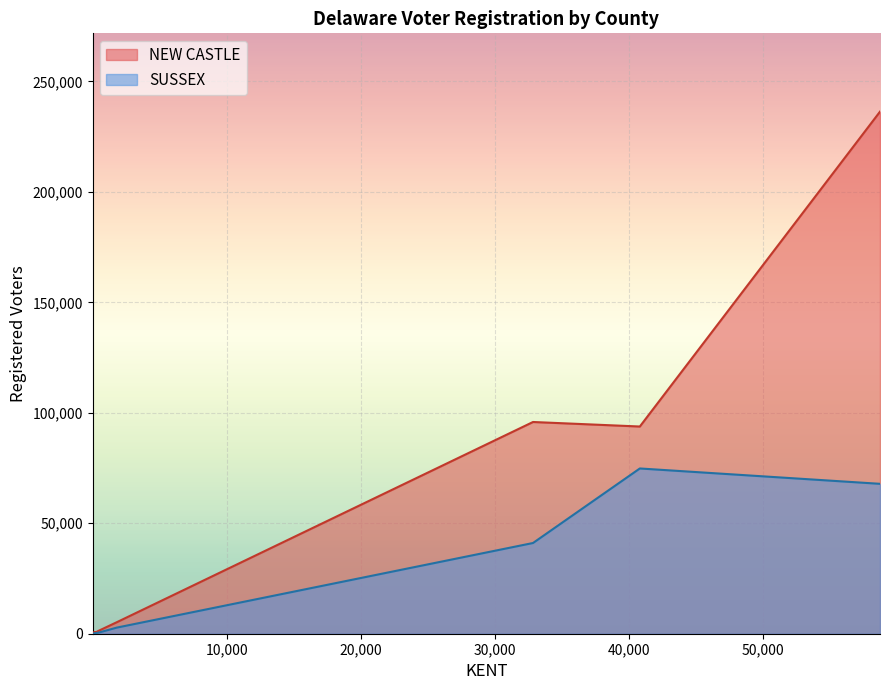

List the series in order of their peak value, highest first.

NEW CASTLE, SUSSEX